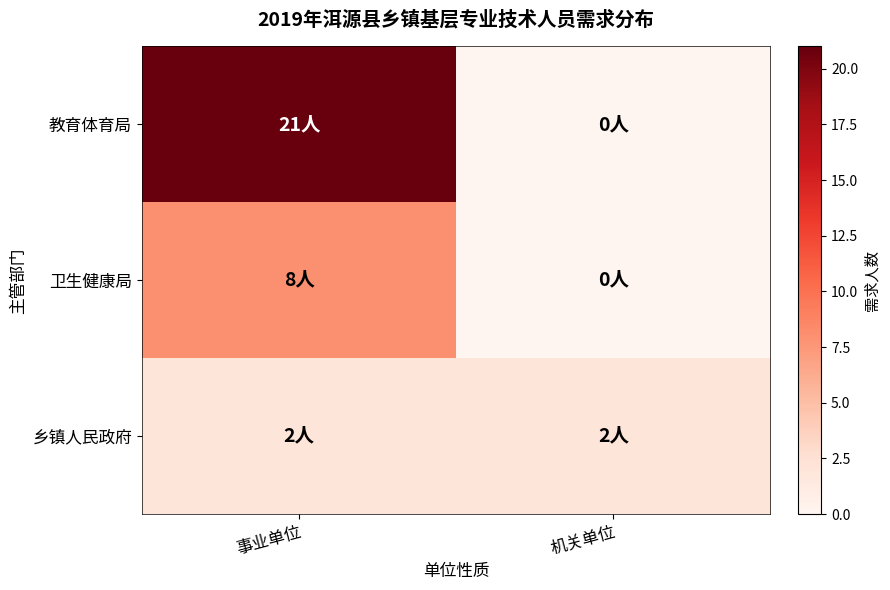

What is the greatest value displayed?

21